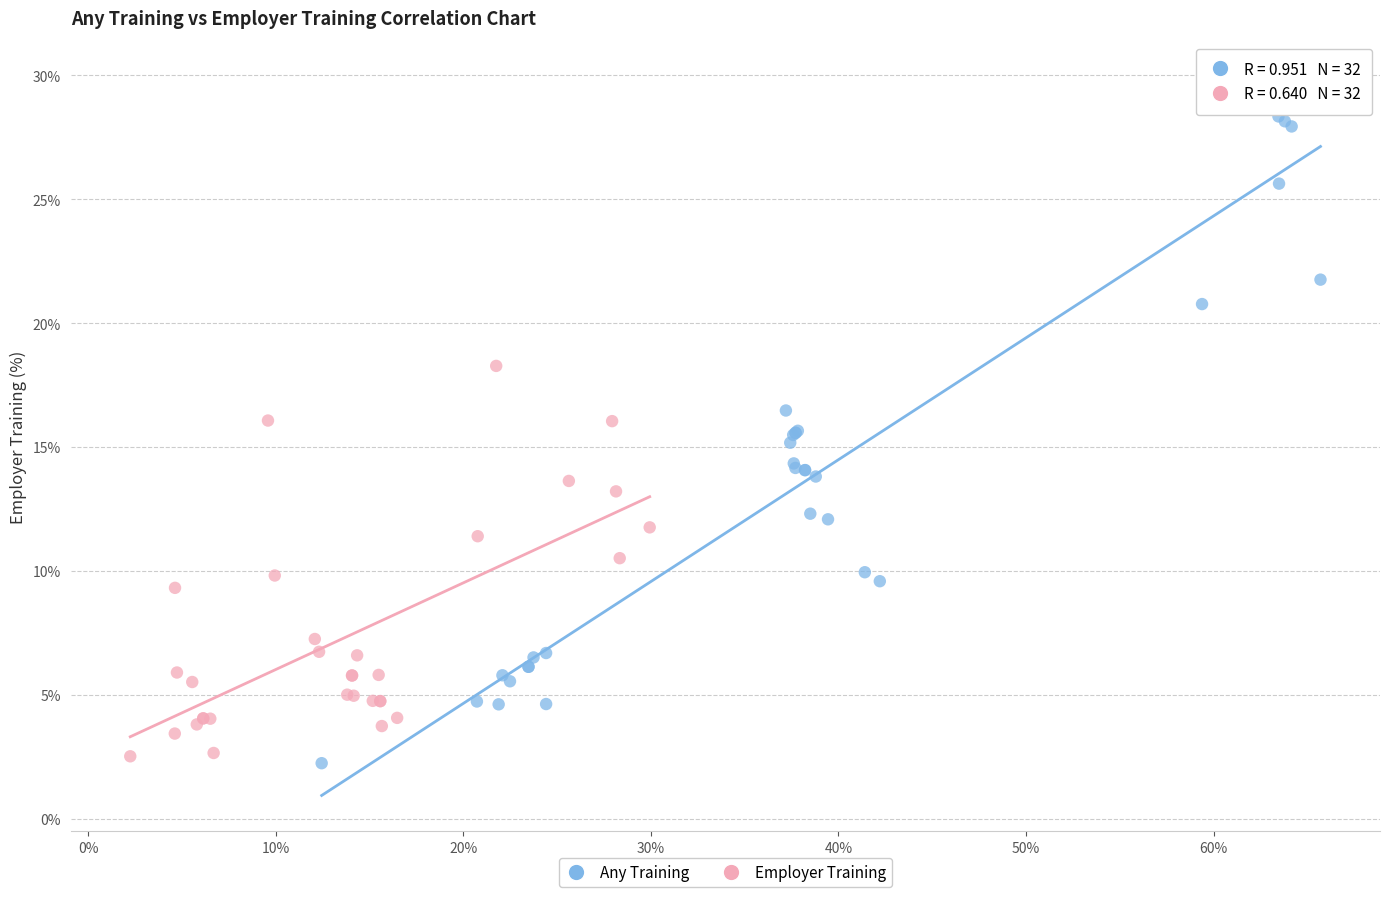

What are all the series names shown in the legend?

Any Training, Employer Training